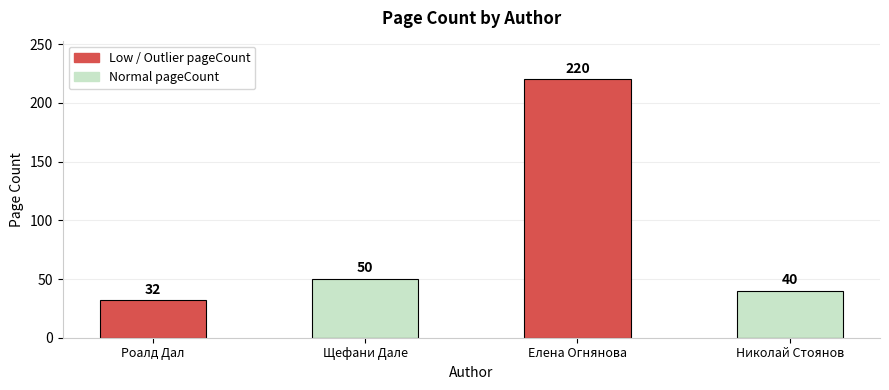

Which category has the highest value across all series?

Елена Огнянова